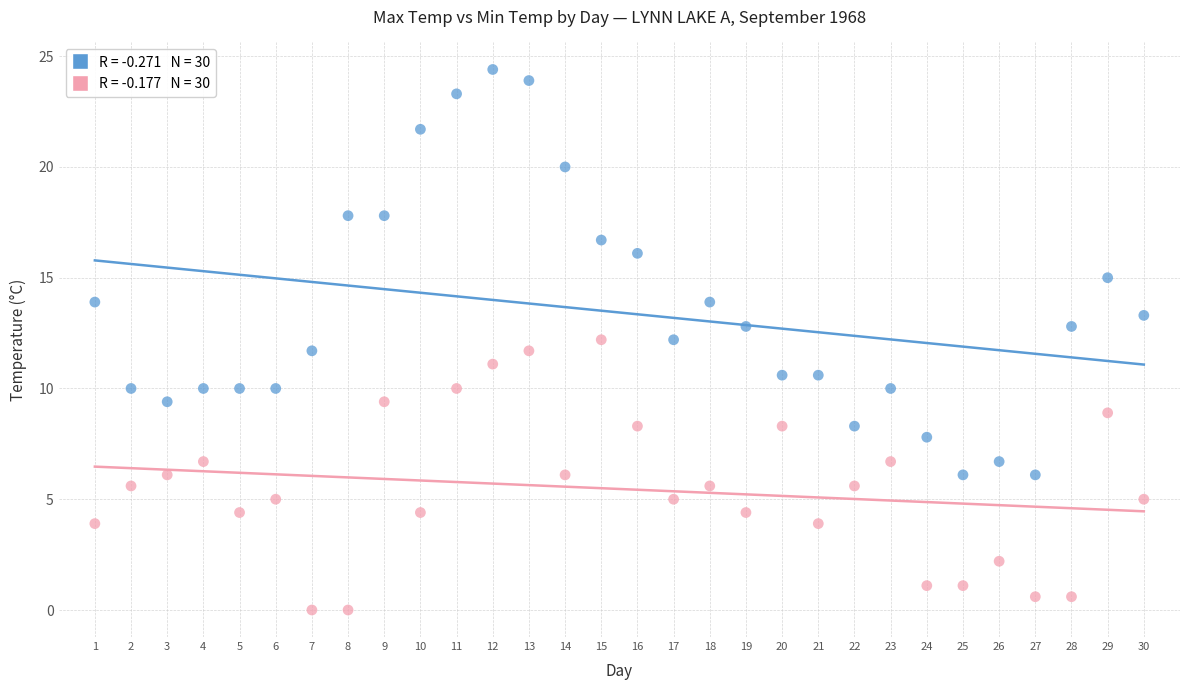

Across all data points, what is the range of X values (max minus min)?

29.0